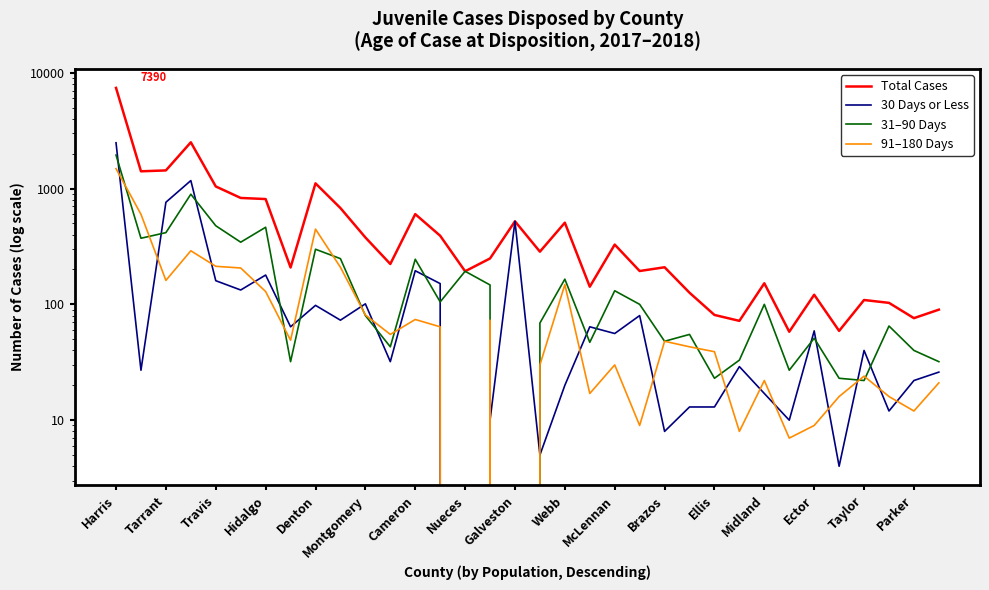

True or false: 30 Days or Less has more than 2 points higher than both neighbors.

True